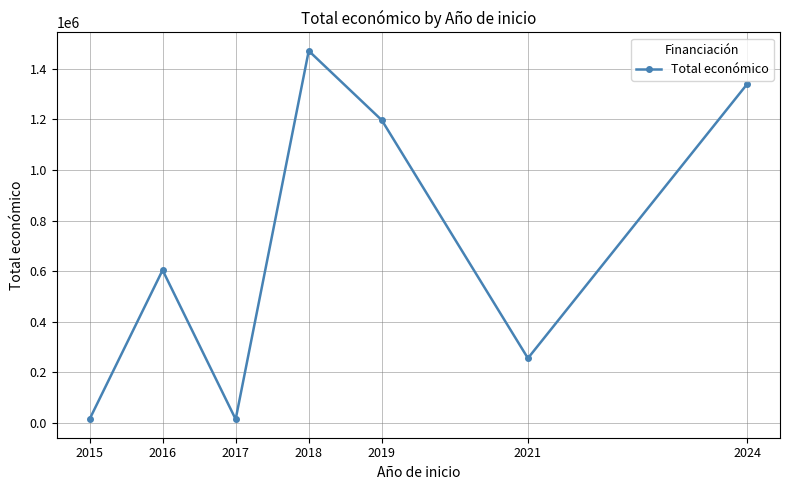

Count the number of categories in the chart.

7